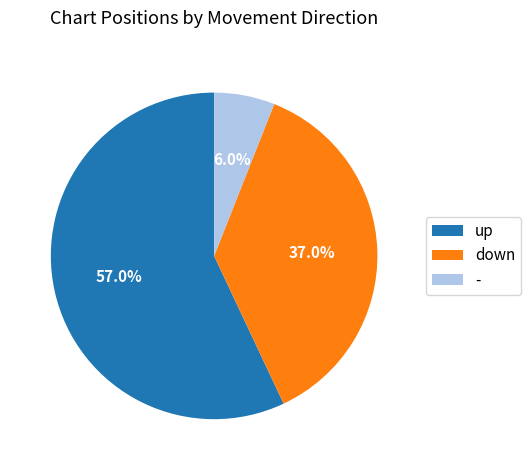

How many slices are in this pie chart?

3